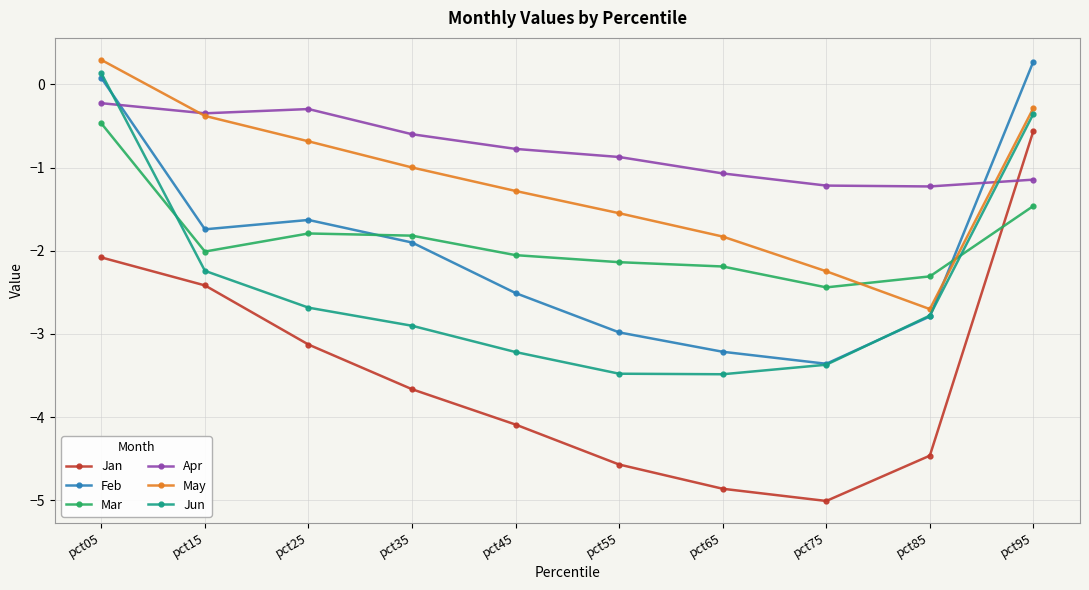

Does the chart have visible grid lines?

Yes